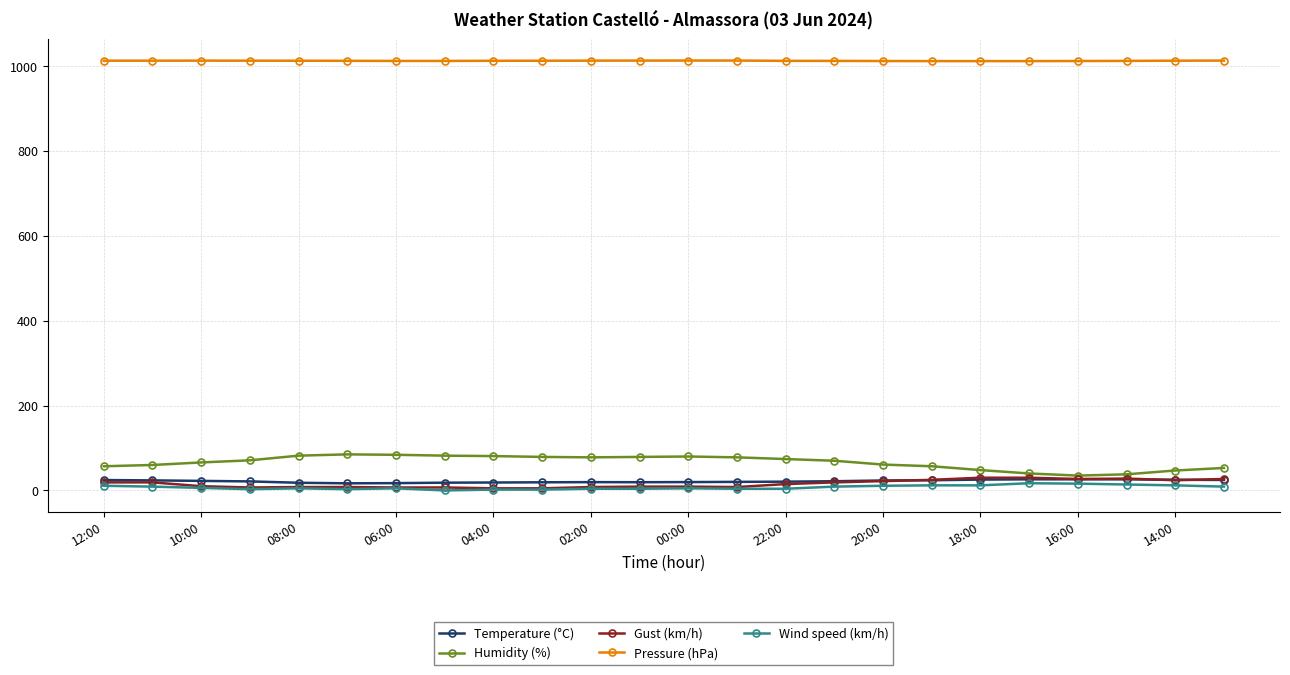

True or false: Pressure (hPa) and Wind speed (km/h) cross at least once.

False